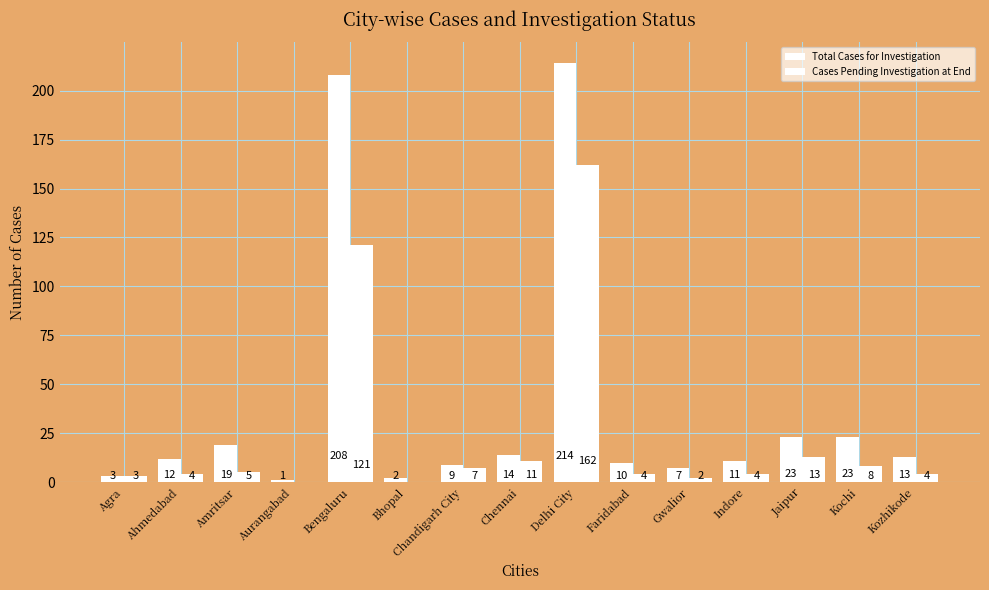

The Cases Pending Investigation at End series shows 5 at Amritsar. True or false?

True